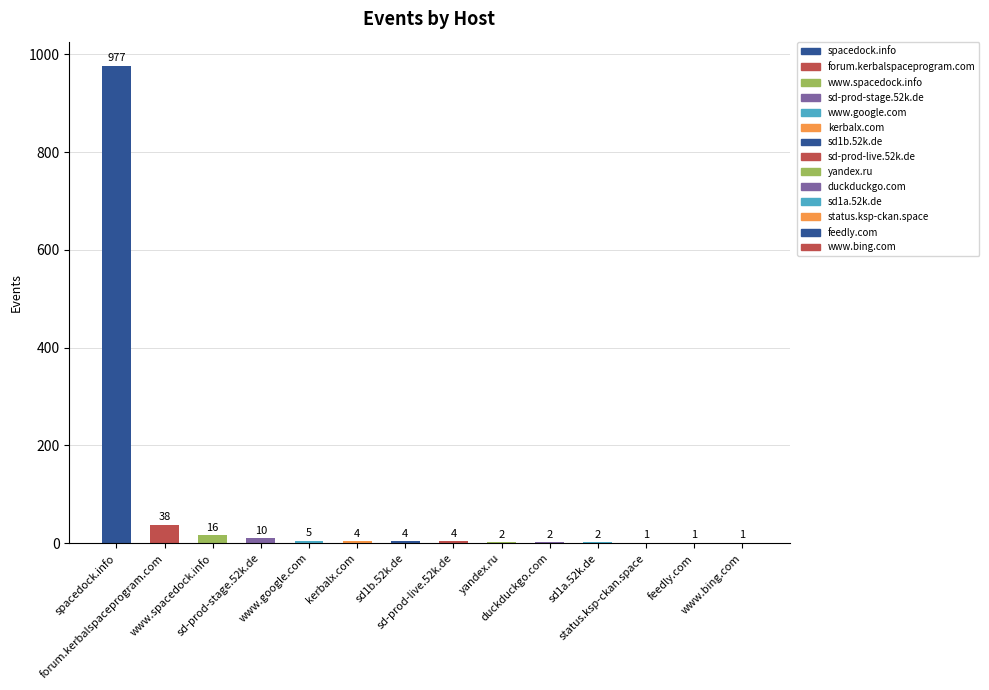

What is the average value?

76